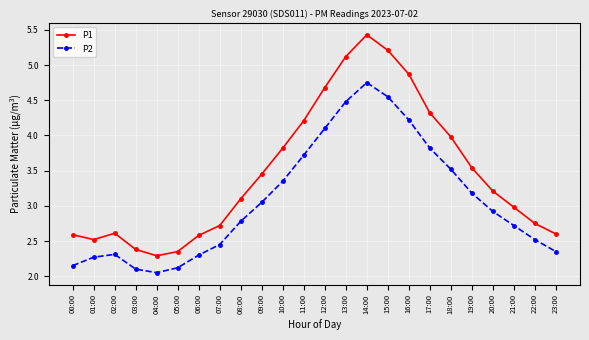

What are all the series names shown in the legend?

P1, P2